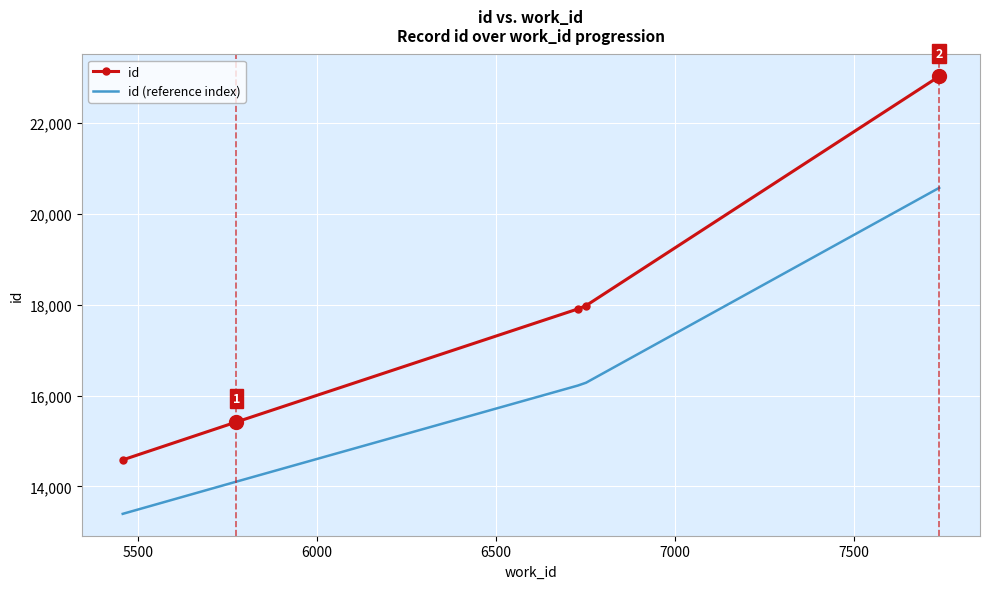

What is the difference between the maximum and minimum values in the id (reference index) series?

7175.7